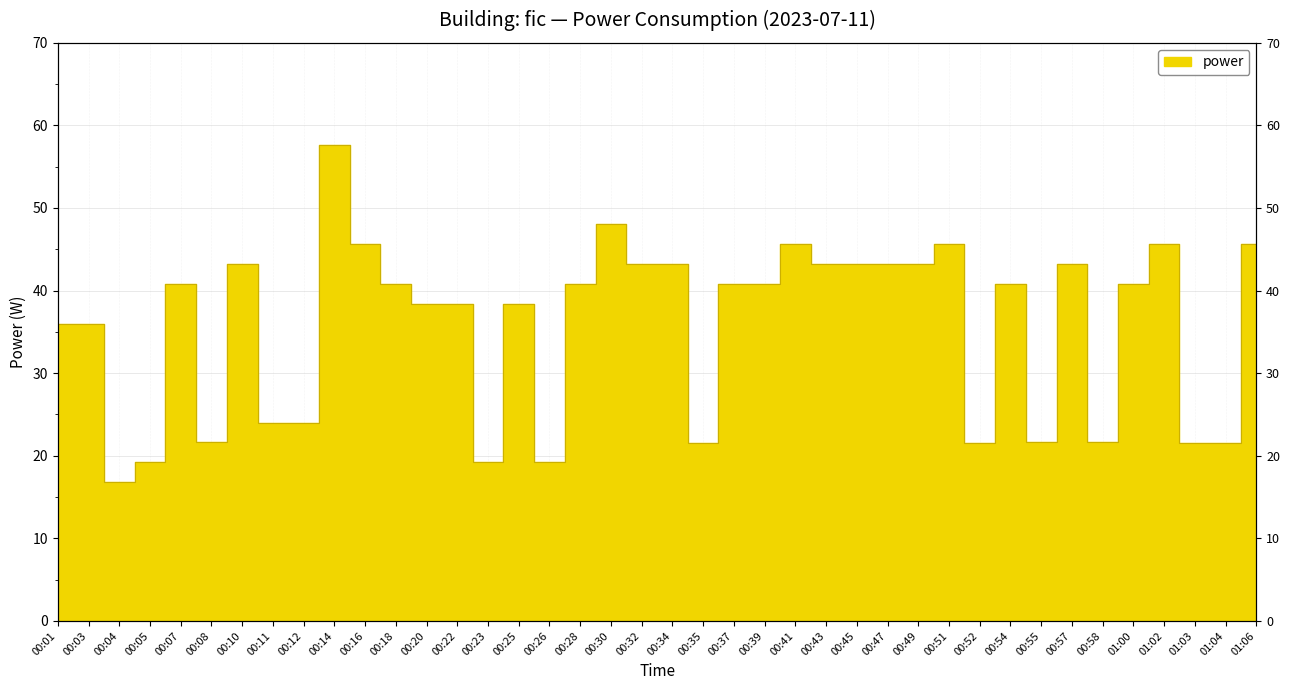

Where is the data nearest to the value 37?

00:01